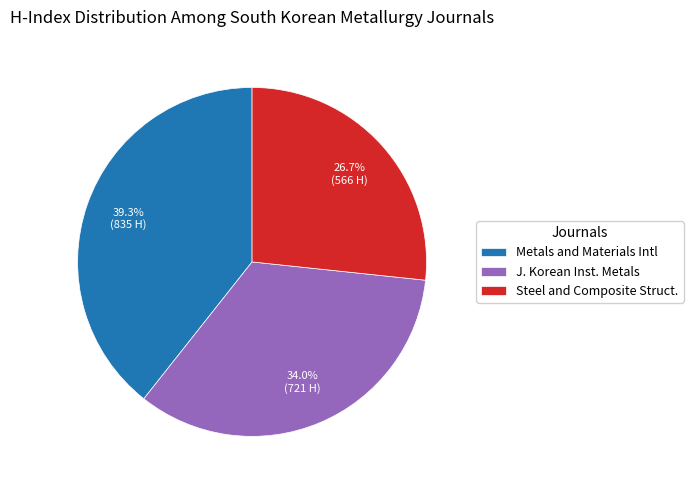

What percentage is NOT represented by Steel and Composite Struct.?

73.3%